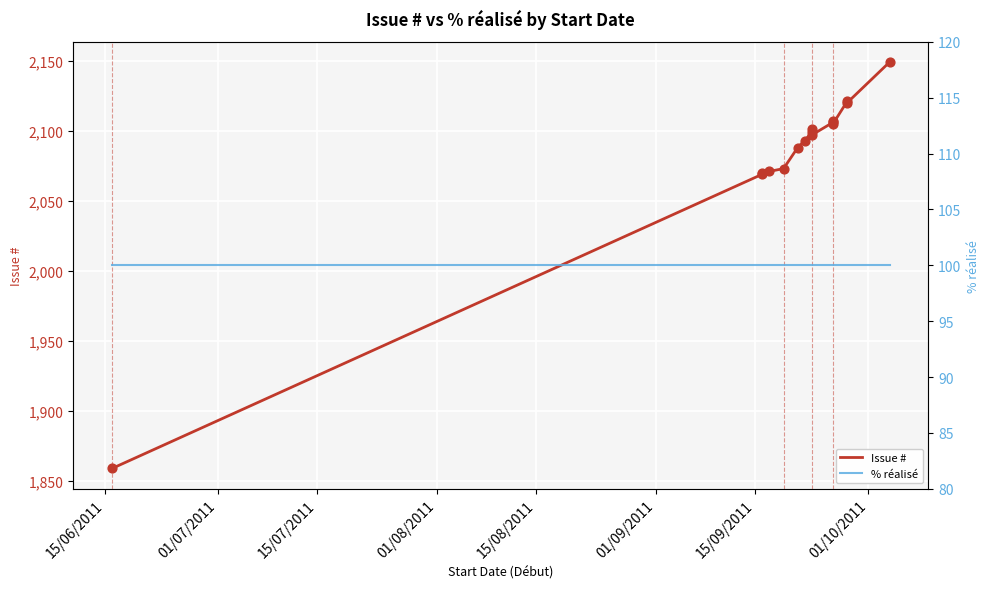

Which series reaches the minimum Y coordinate?

% réalisé